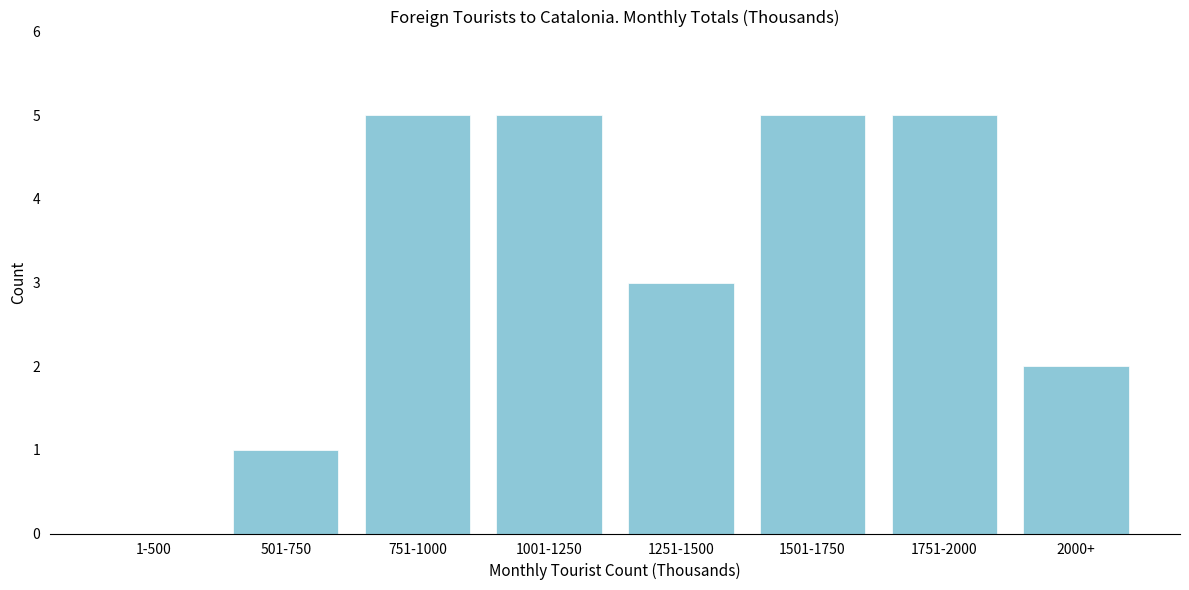

Reading left to right, transcribe all the data shown in this chart.

1-500=0	501-750=1	751-1000=5	1001-1250=5	1251-1500=3	1501-1750=5	1751-2000=5	2000+=2